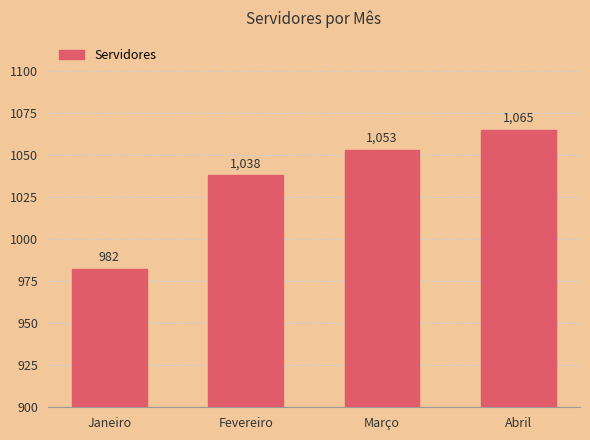

Reading left to right, transcribe all the data shown in this chart.

Janeiro=982	Fevereiro=1038	Março=1053	Abril=1065